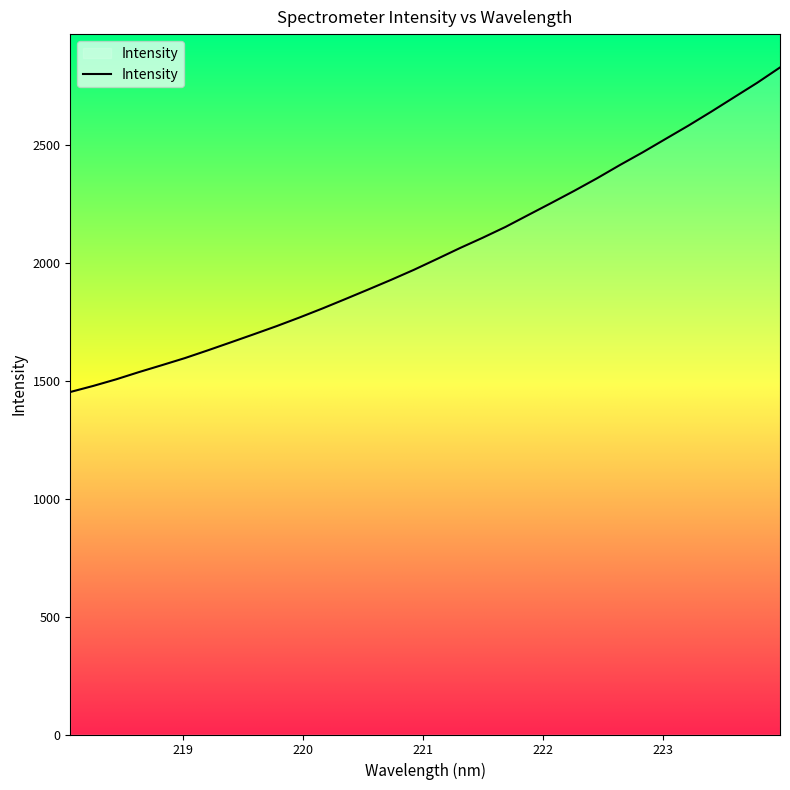

What is the maximum value shown in the chart?

2828.1